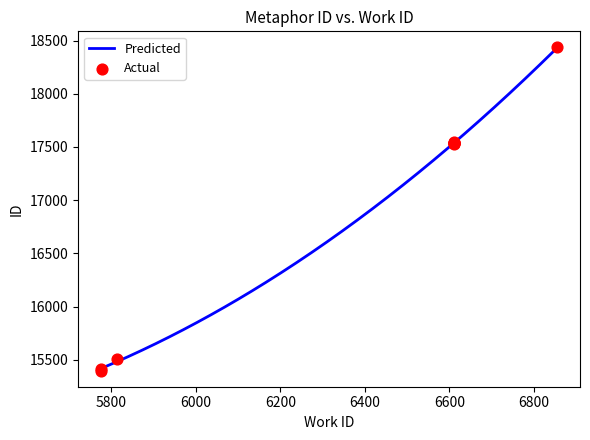

Approximately how many times larger is the value at 6611 compared to 6855?

1.0